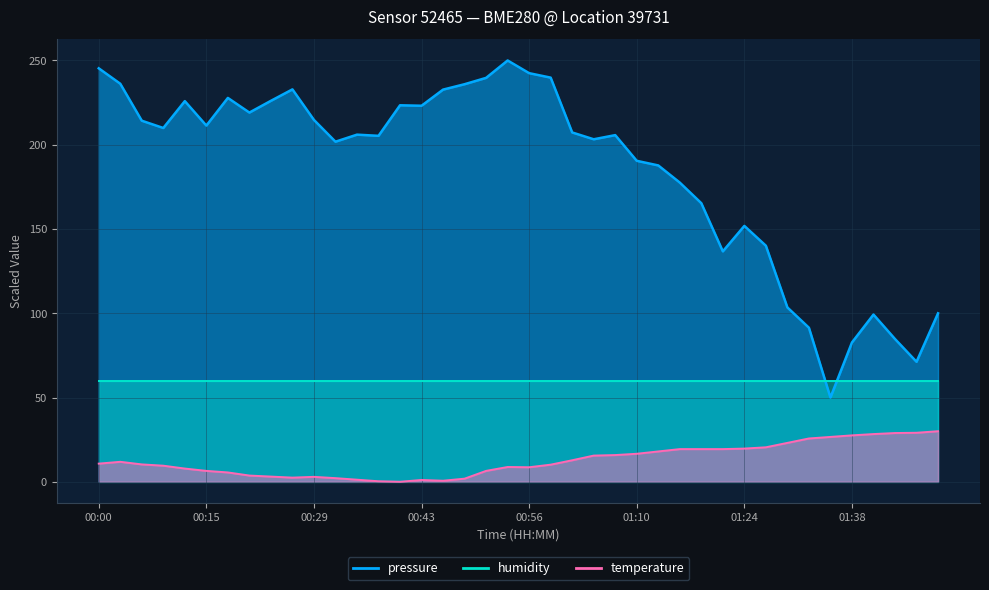

What position from the left is 00:18?

7